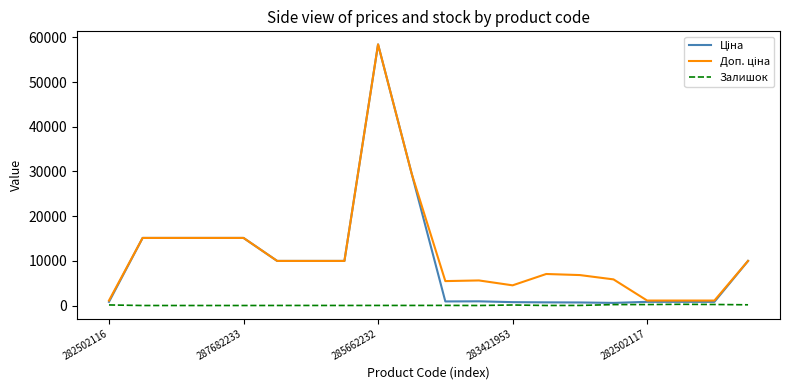

What is the greatest value displayed?

58426.5